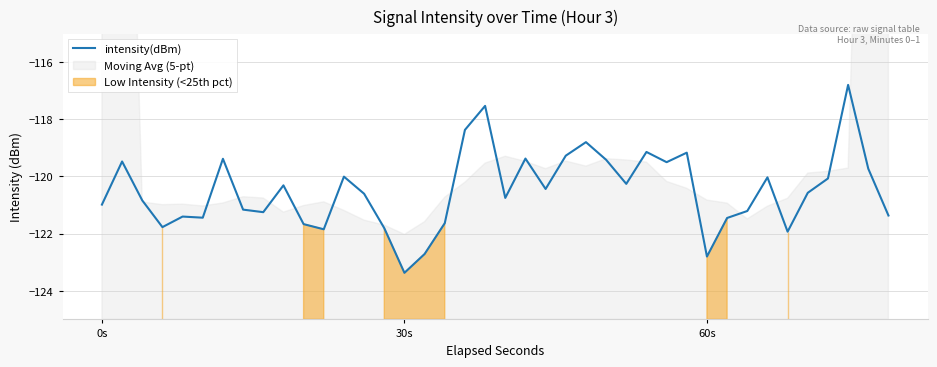

What is the smallest value displayed?

-123.4